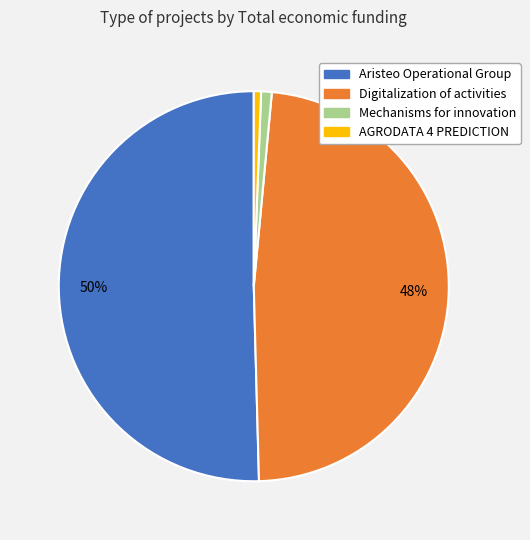

To the nearest percent, what is the average slice percentage?

25%